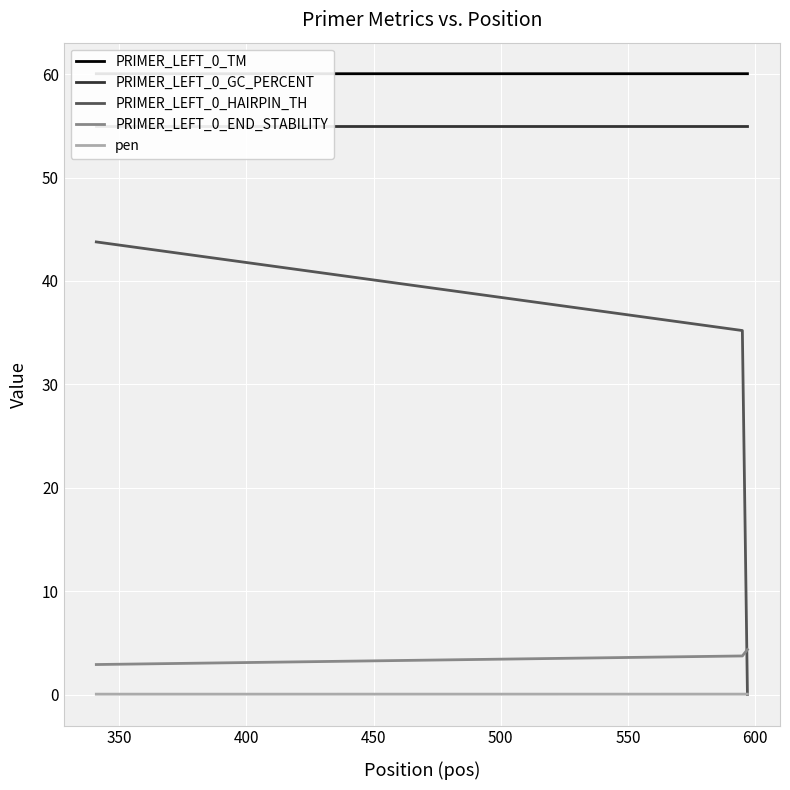

What is the average value of the PRIMER_LEFT_0_TM series?

60.0